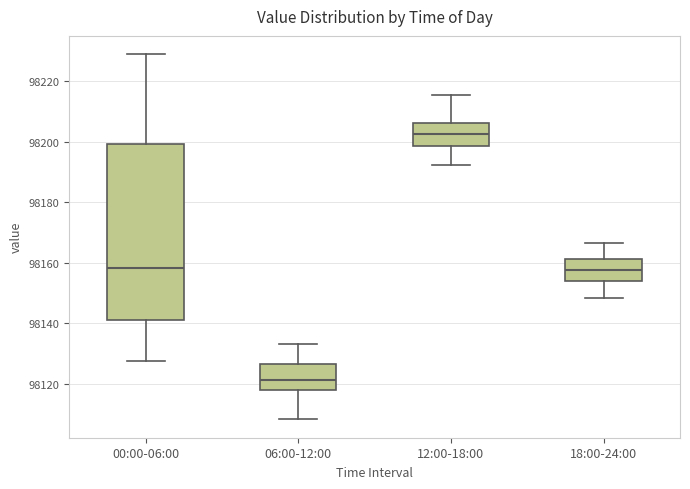

Reading left to right, read every box against the y-axis: the position of its median line, the range the box covers, and the ends of its whiskers. The values are not printed on the chart, so give them approximately, as read against the axis.

00:00-06:00: median 98158, box 98142 to 98200, whiskers 98128 to 98228
06:00-12:00: median 98122, box 98118 to 98126, whiskers 98108 to 98134
12:00-18:00: median 98202, box 98198 to 98206, whiskers 98192 to 98216
18:00-24:00: median 98158, box 98154 to 98162, whiskers 98148 to 98166